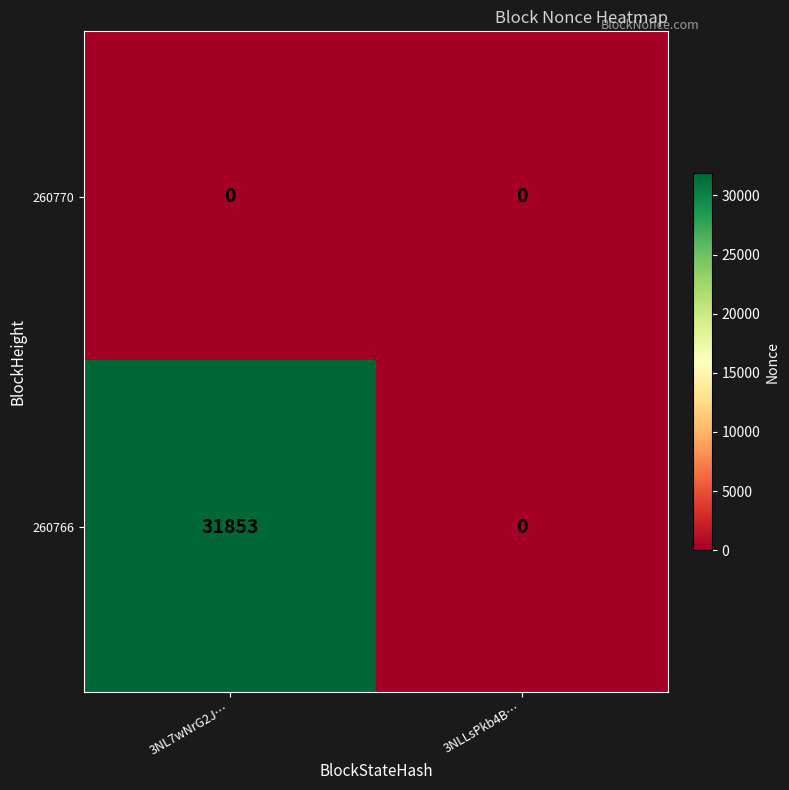

What value does the 260766 series have at 3NL7wNrG2J…?

31853